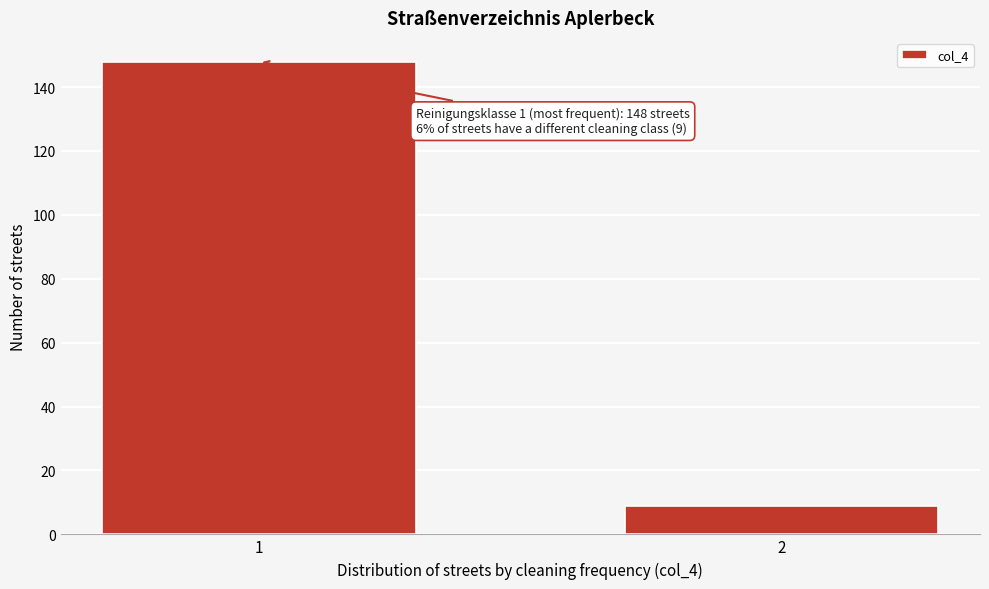

Reading right to left, extract all data points from this chart.

9	148